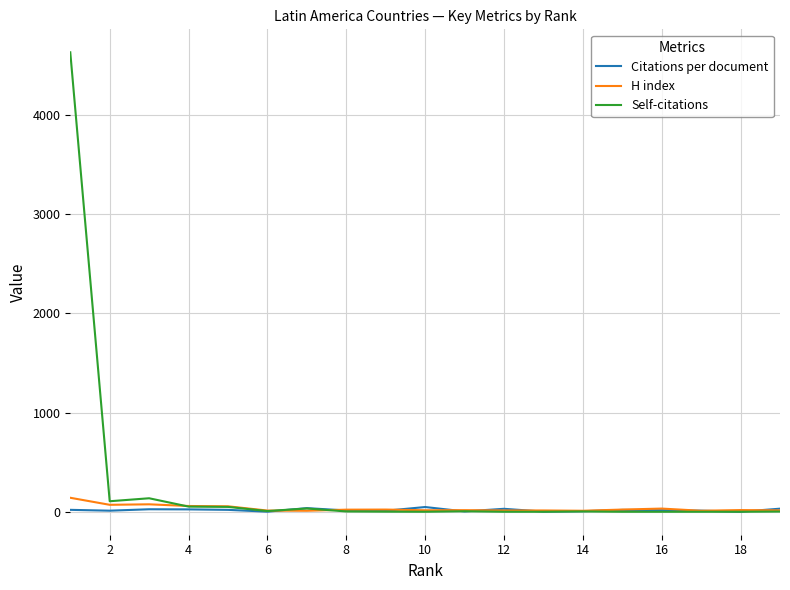

Which series has the largest total across all categories?

Self-citations